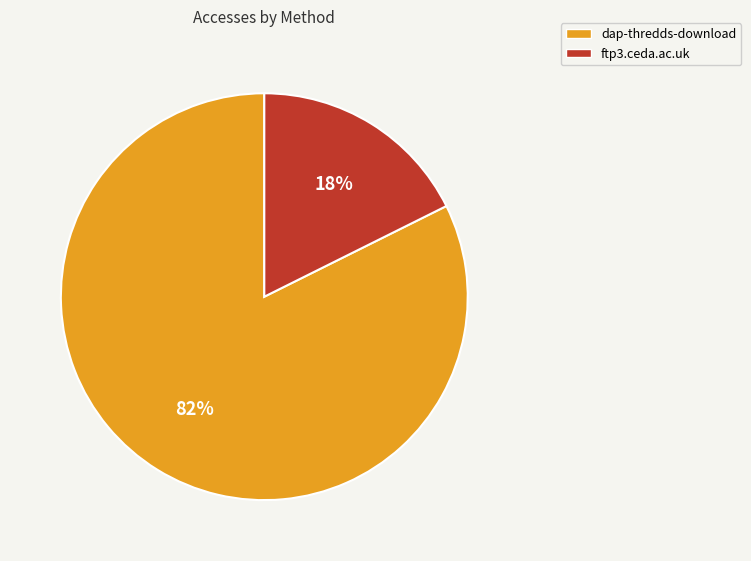

Which category has the smallest portion of the pie?

ftp3.ceda.ac.uk